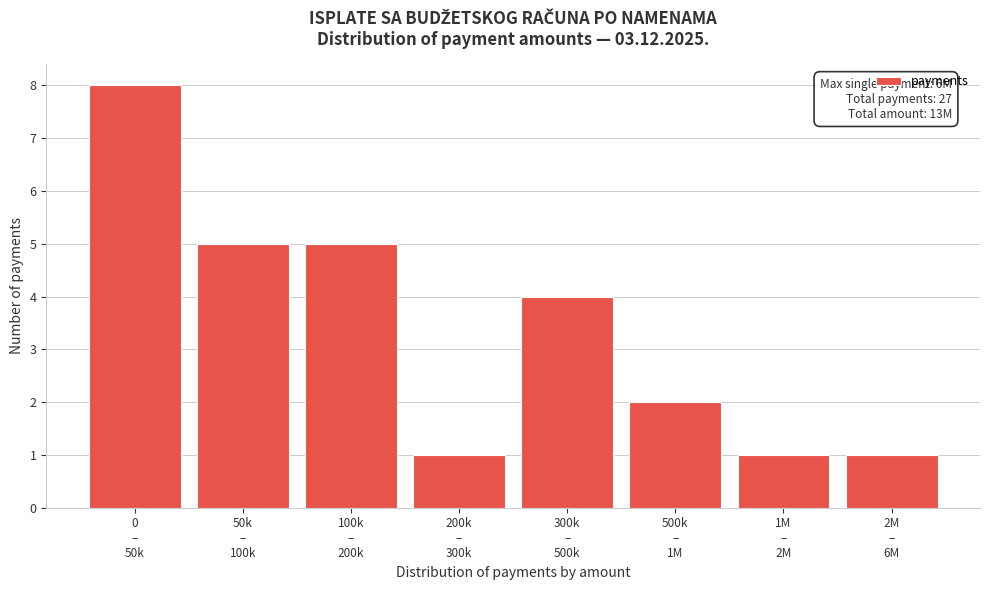

What is the sum of all values?

27